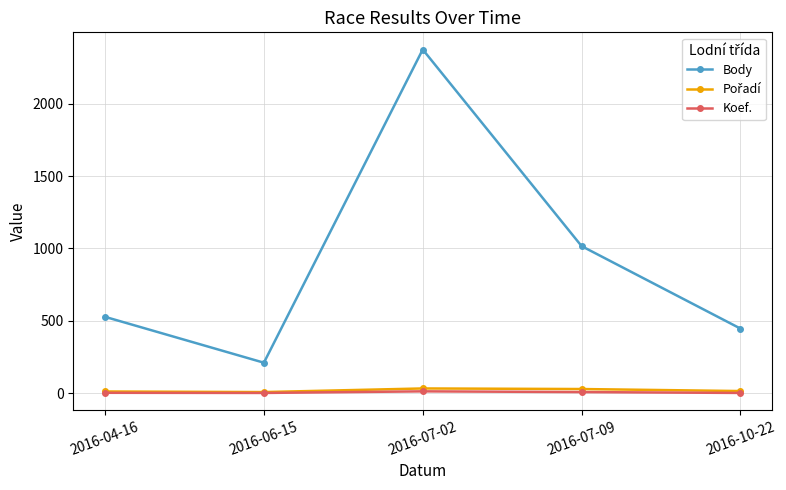

What is the label of the 1st point from the left?

2016-04-16